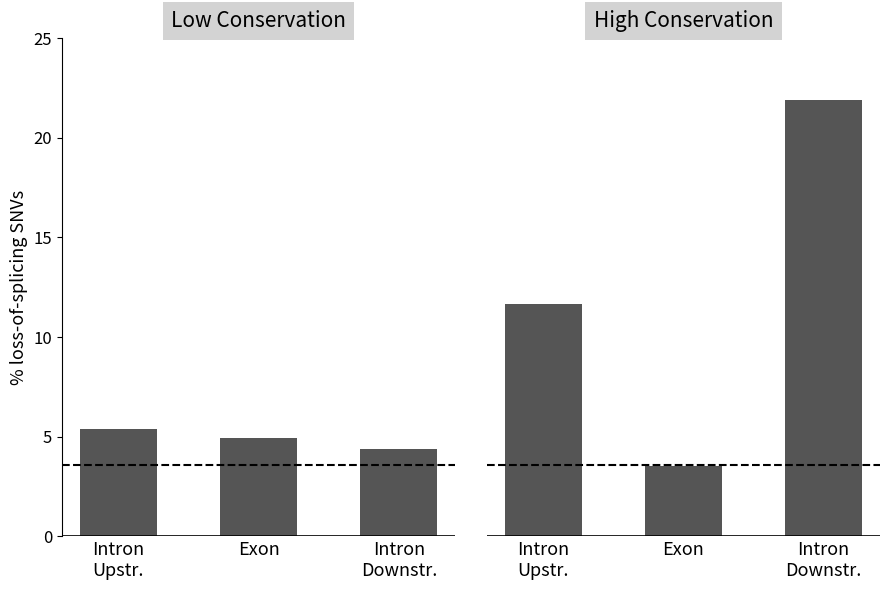

What is the sum of the Low Conservation values at Intron
Downstr. and Intron
Upstr.?

9.8